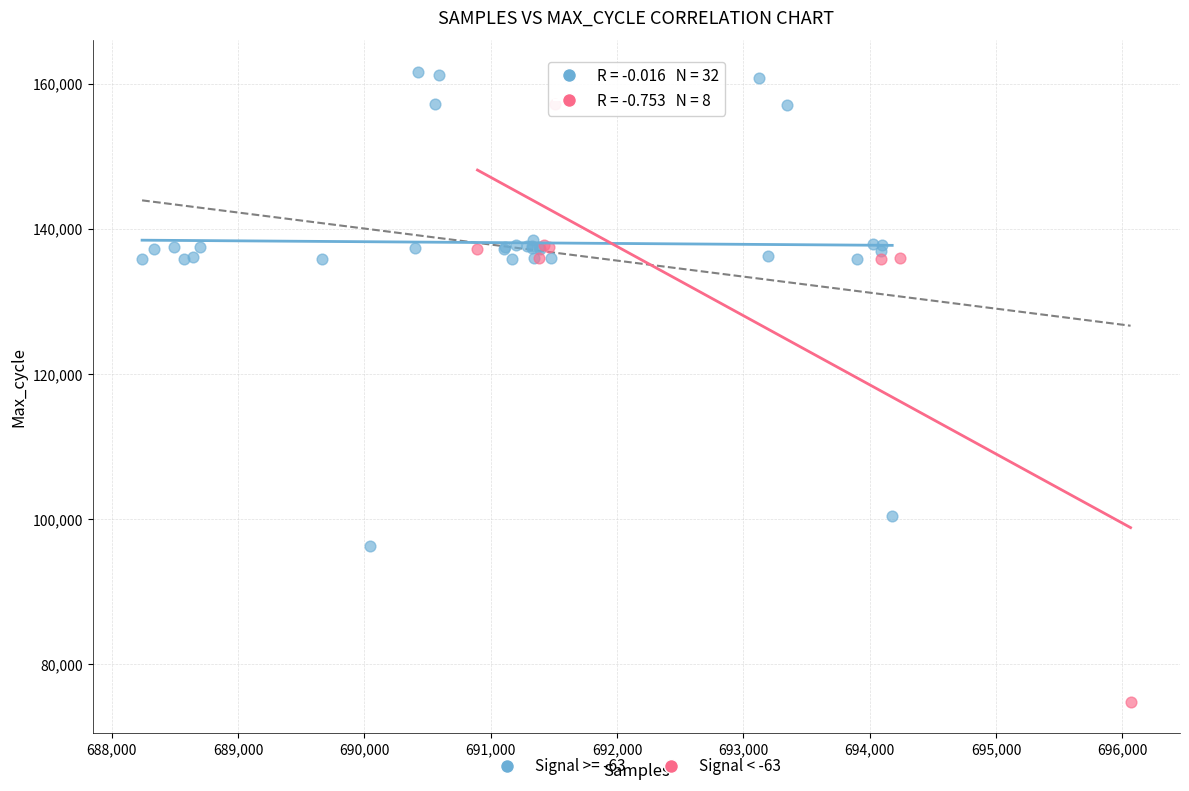

Which series contains the highest Y value?

Signal >= -63